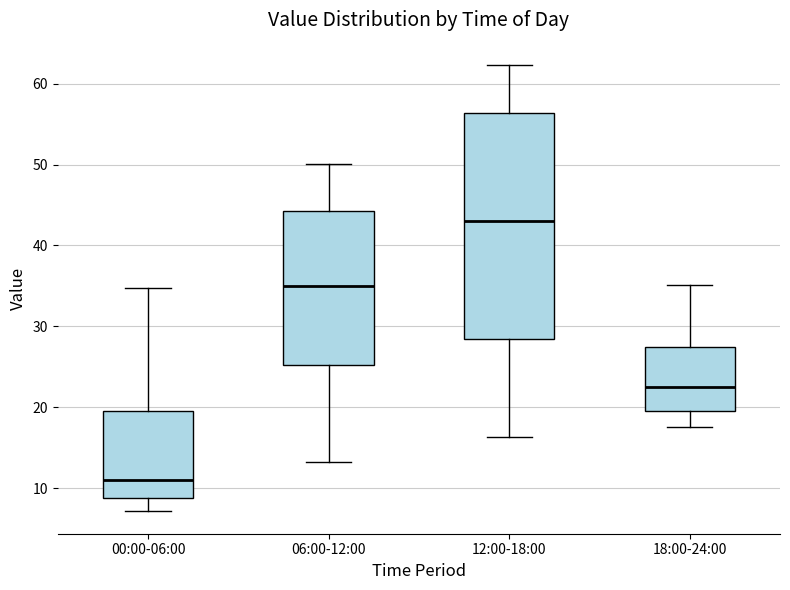

Where does the upper whisker of the box for 06:00-12:00 end on the y-axis? The values are not printed on the chart, so give them approximately, as read against the axis.

50